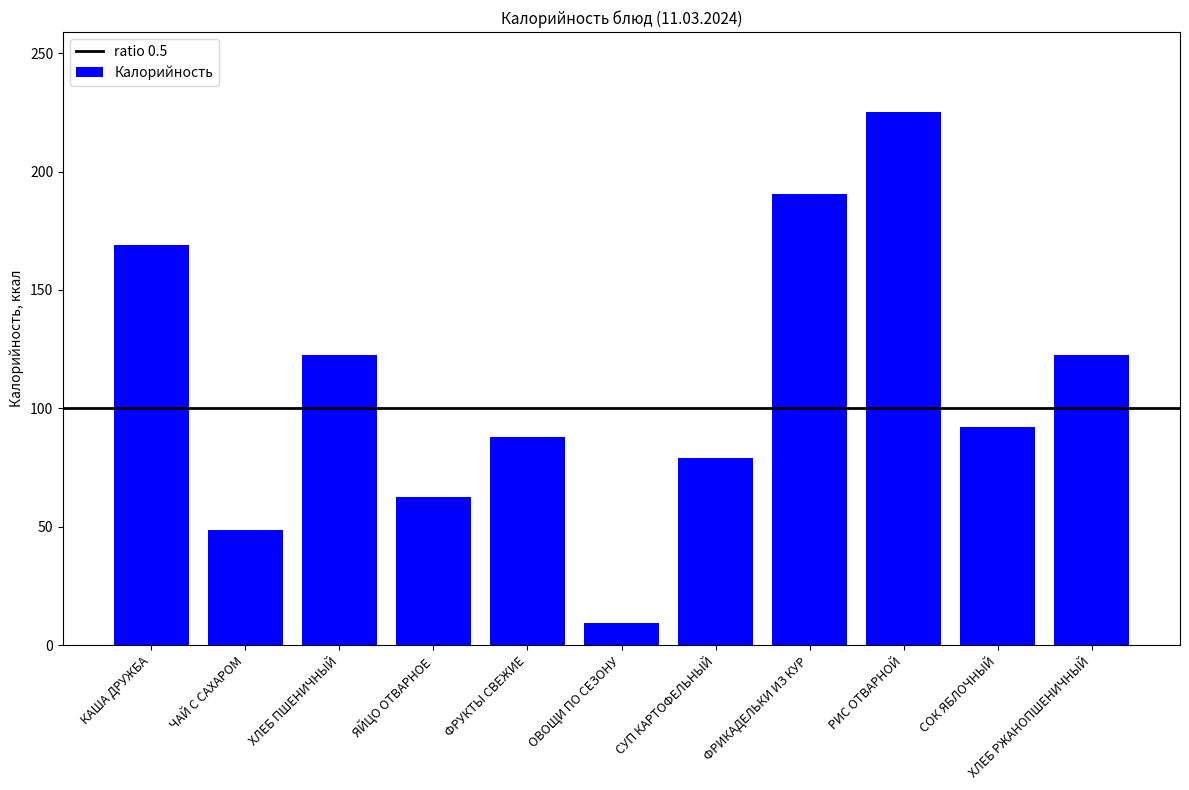

Which label corresponds to the largest value in the chart?

РИС ОТВАРНОЙ